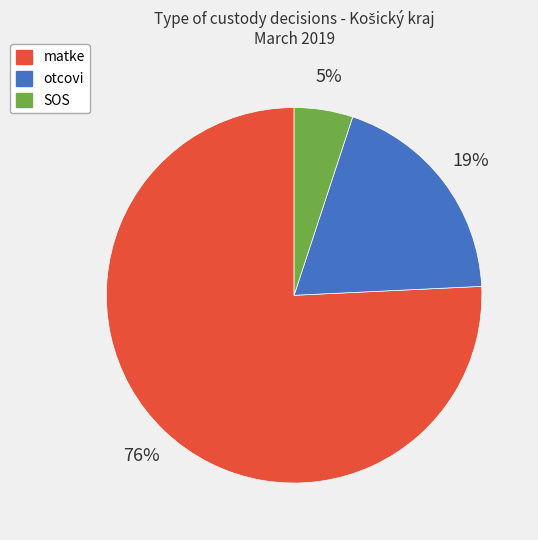

How many slices are in this pie chart?

3